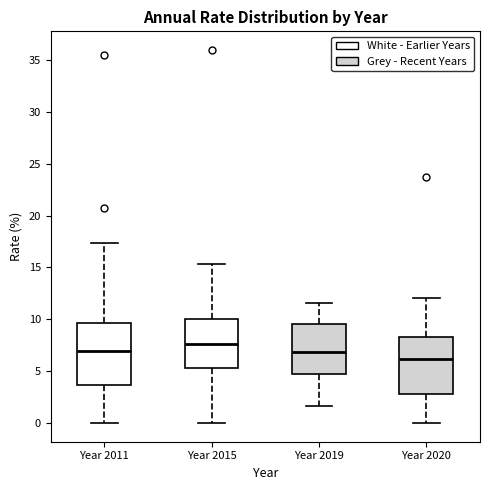

Which box has the highest median line?

Year 2015